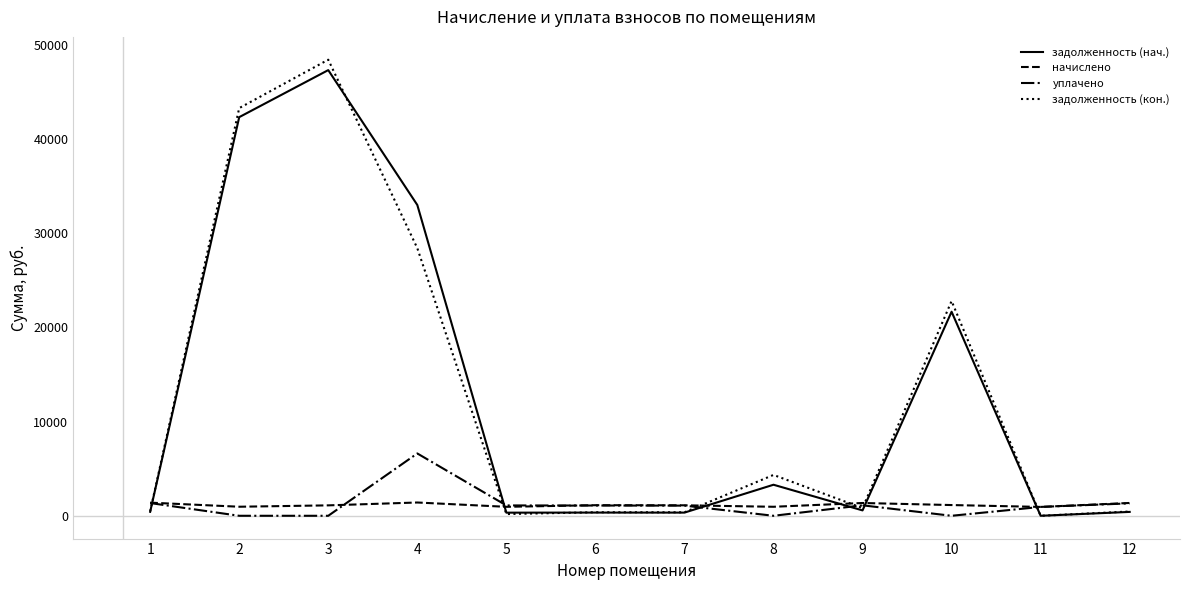

Does the chart have visible grid lines?

No